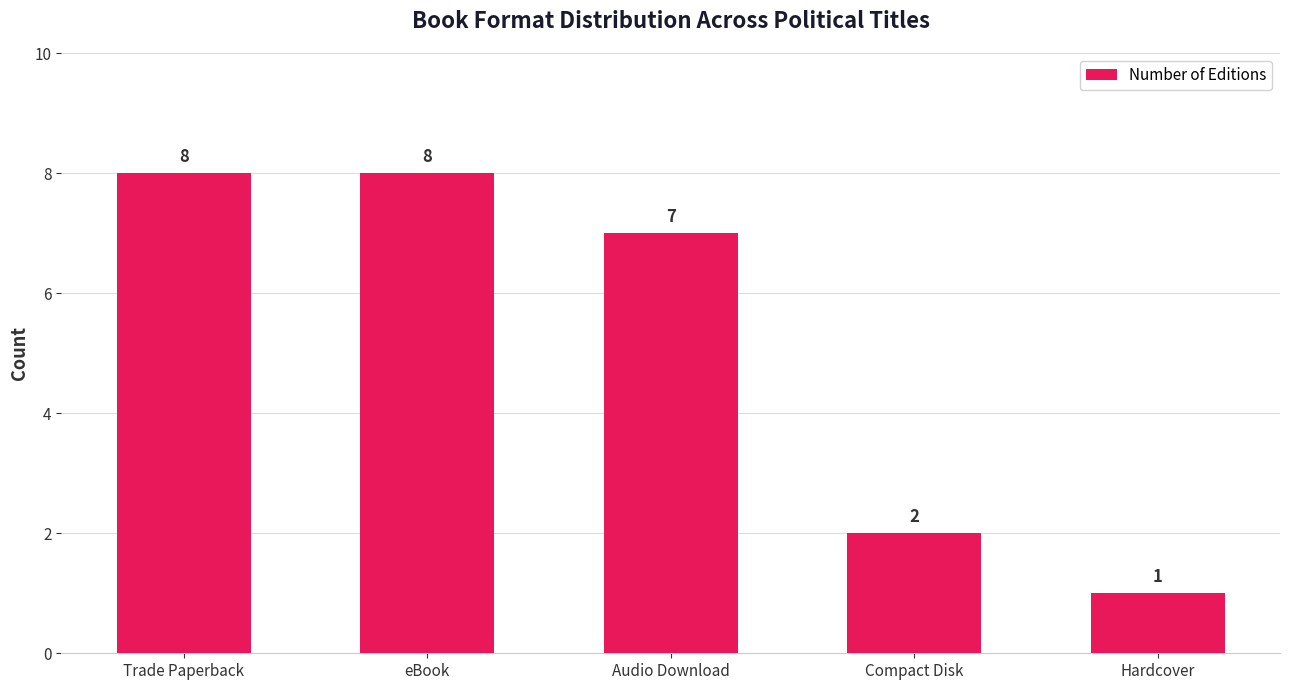

What is the ratio of the value at Hardcover to the value at Audio Download?

0.1